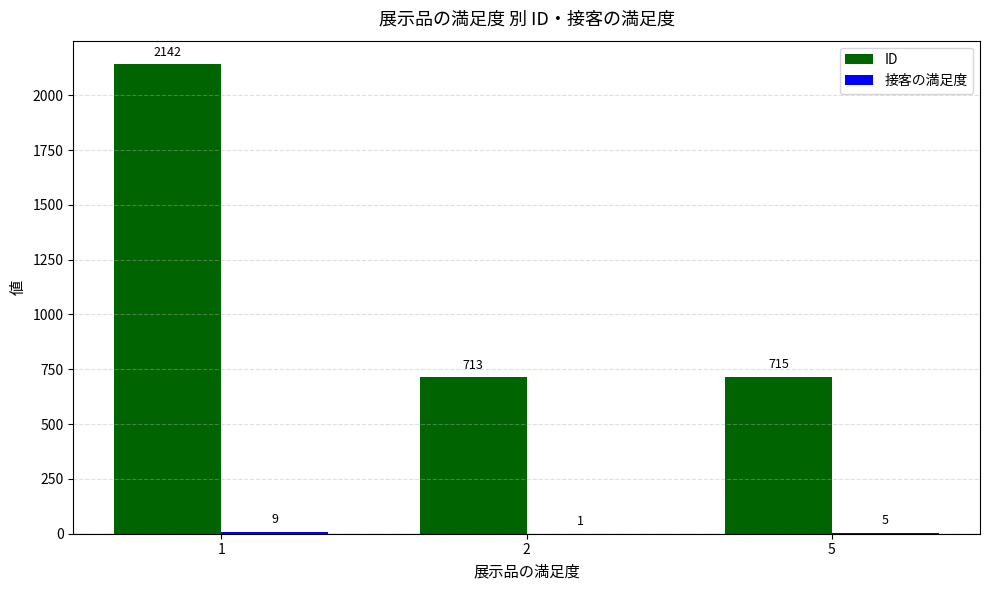

What is the greatest value displayed?

2142